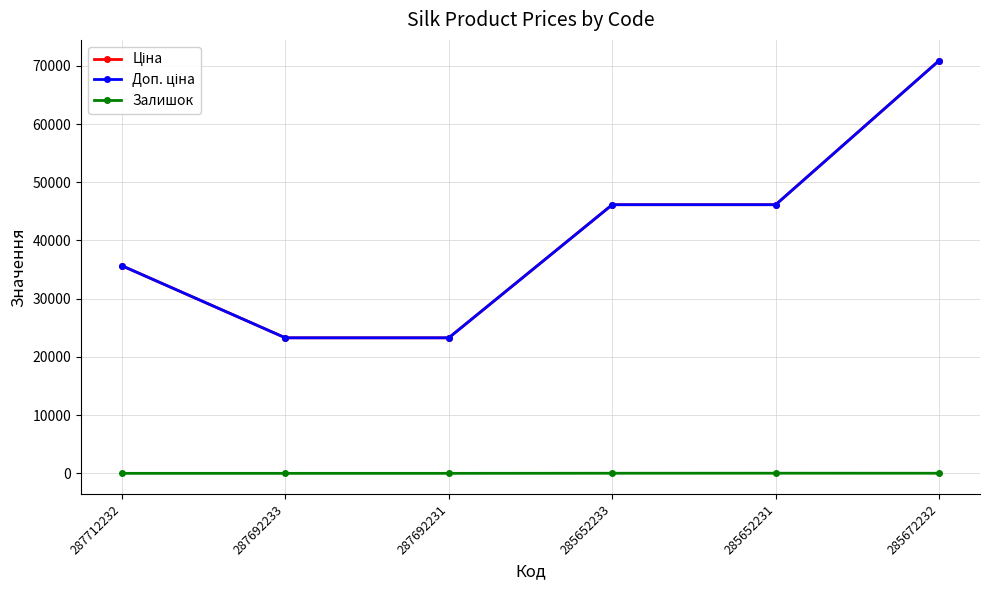

True or false: Ціна has a value of 82720.7 at 285652231.

False